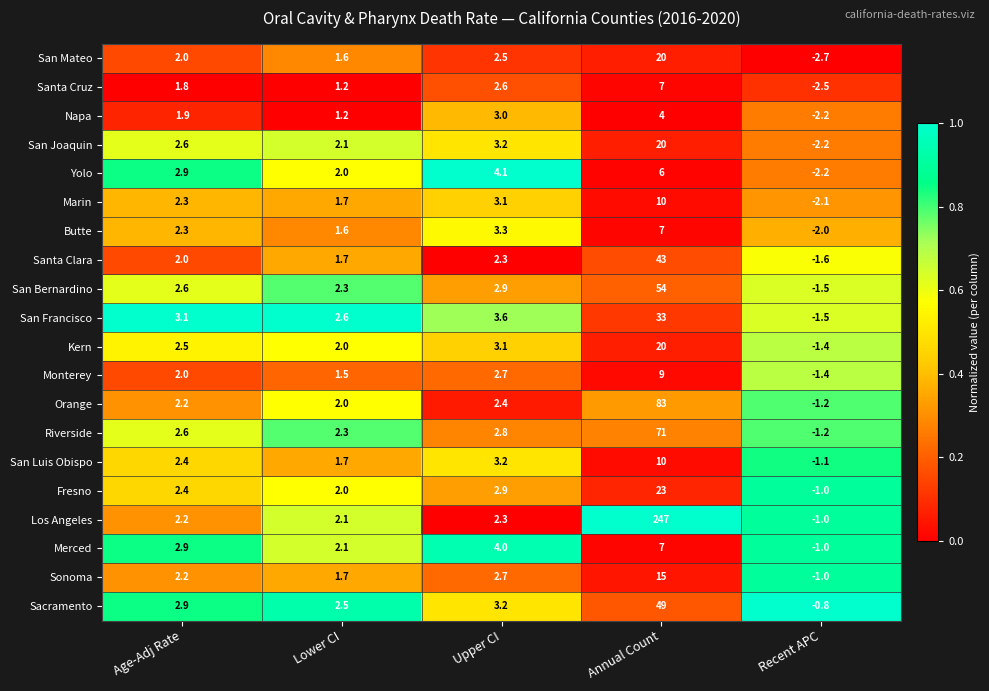

What is the sum of the Yolo values at Lower CI and Annual Count?

8.0